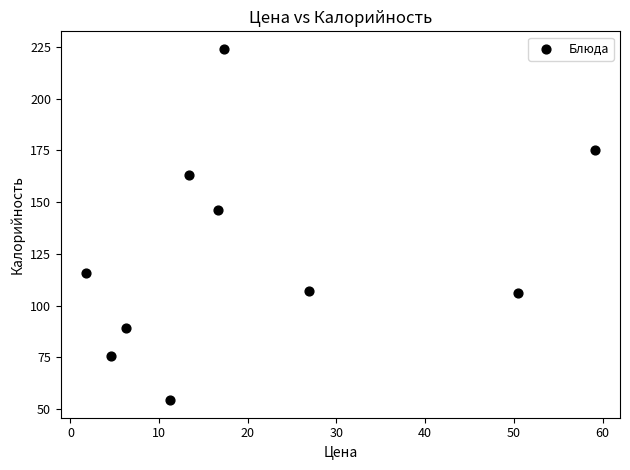

What Y value in the scatter plot is closest to 139?

146.0